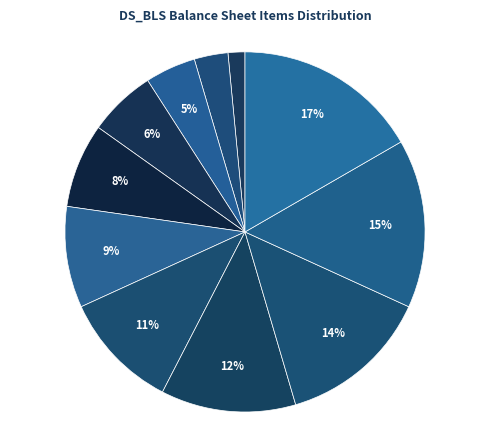

Count the number of slices in the pie.

11